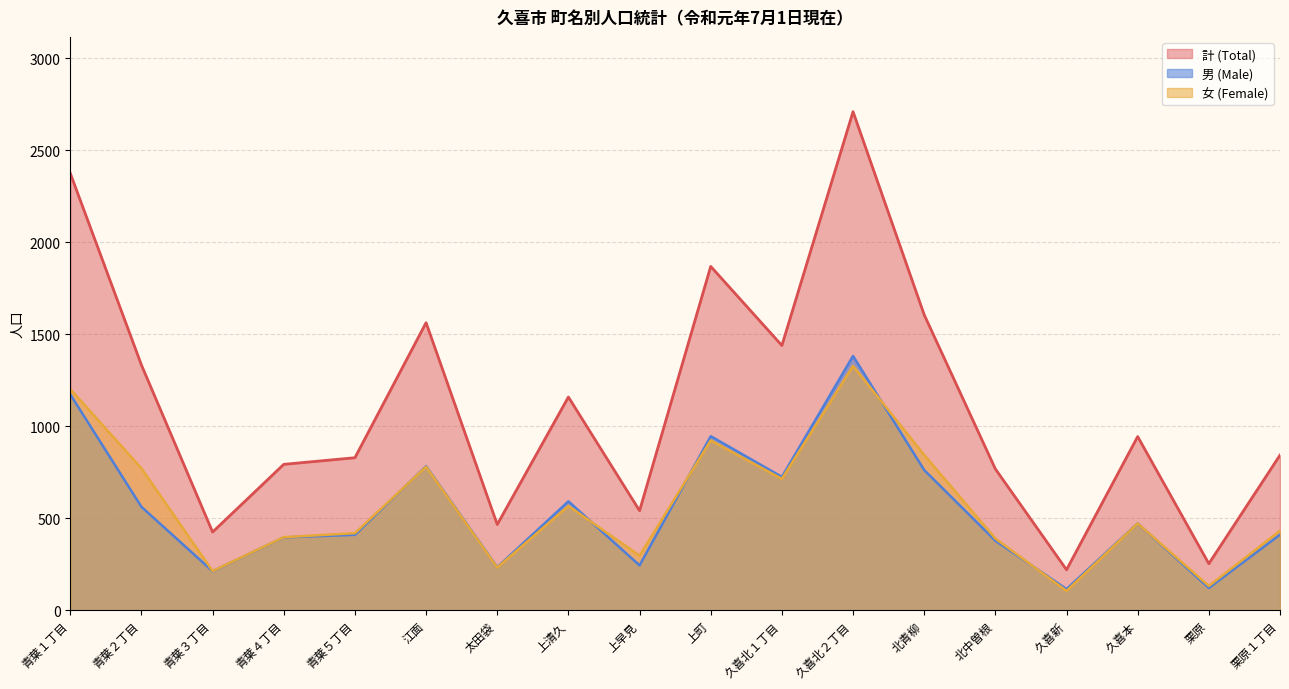

How many values in the 女 (Female) series exceed 472?

8